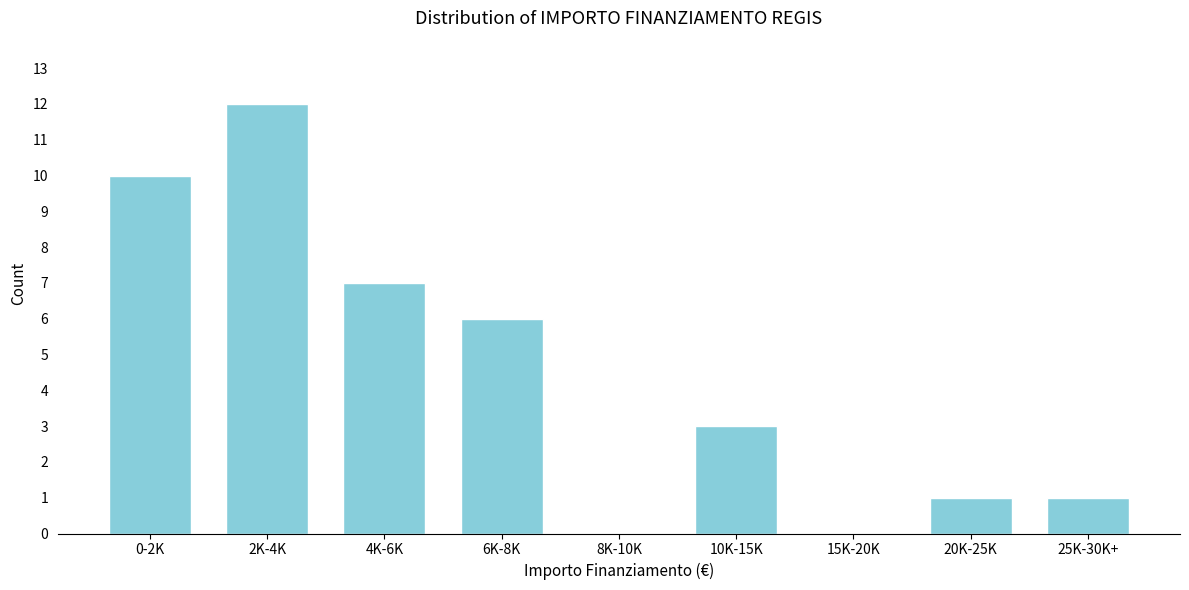

Reading left to right, list all the values displayed in this chart.

0-2K=10	2K-4K=12	4K-6K=7	6K-8K=6	8K-10K=0	10K-15K=3	15K-20K=0	20K-25K=1	25K-30K+=1